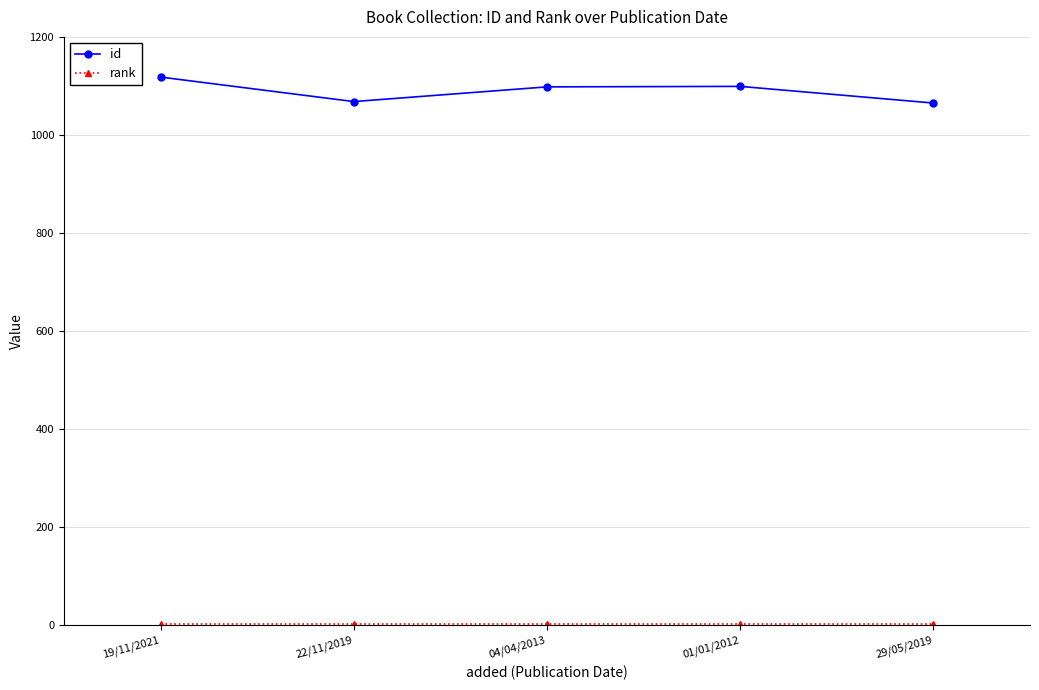

Which category has the highest value in the id series?

19/11/2021